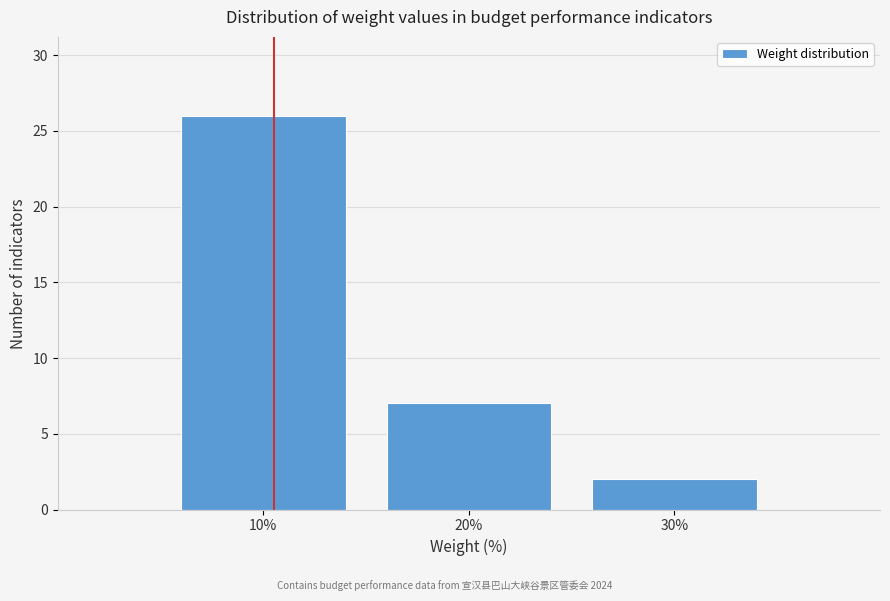

Reading left to right, transcribe all the data shown in this chart.

10%=26	20%=7	30%=2